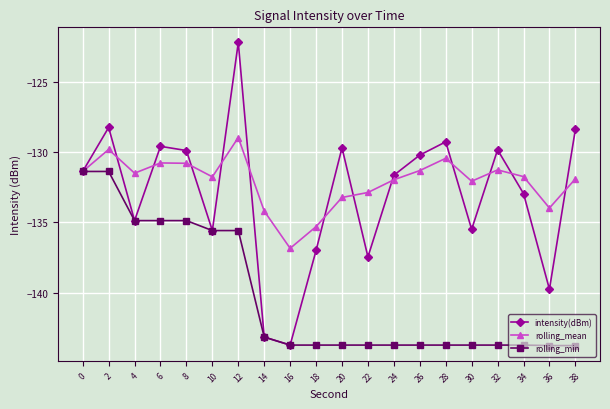

What is the value of the intensity(dBm) point at the 3rd from the left?

-134.9